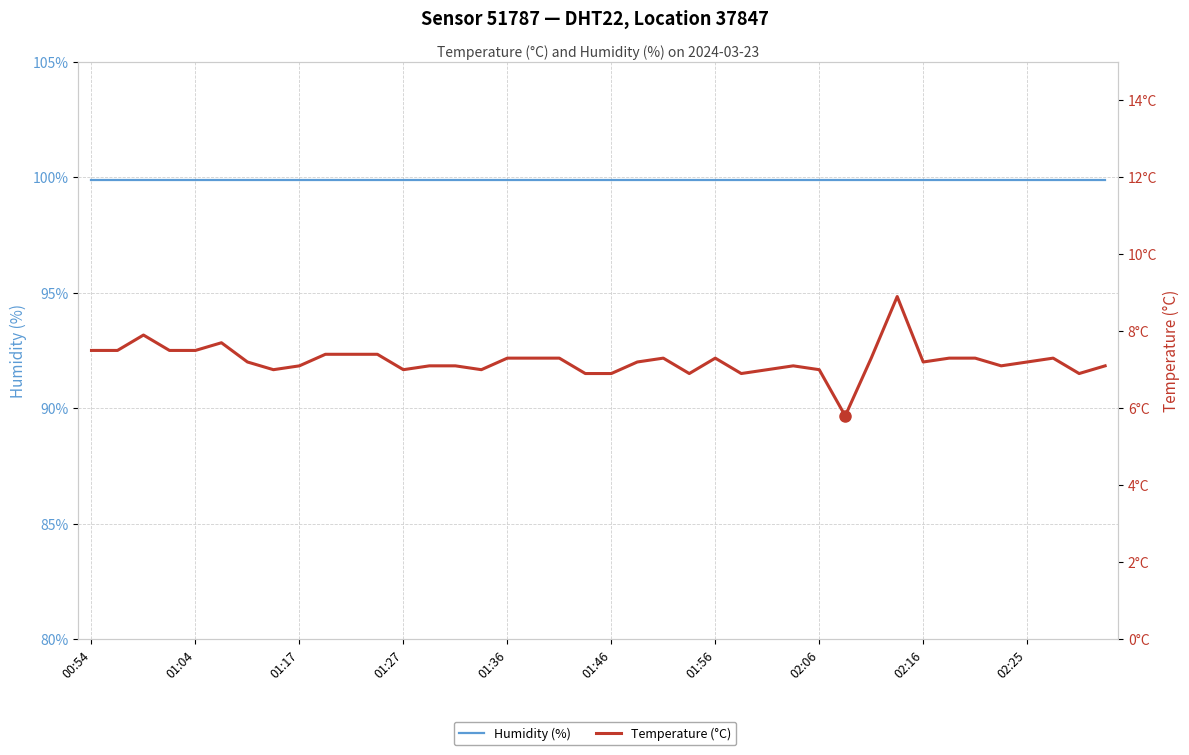

Rank the series by their maximum value, from highest to lowest.

Humidity (%), Temperature (°C)